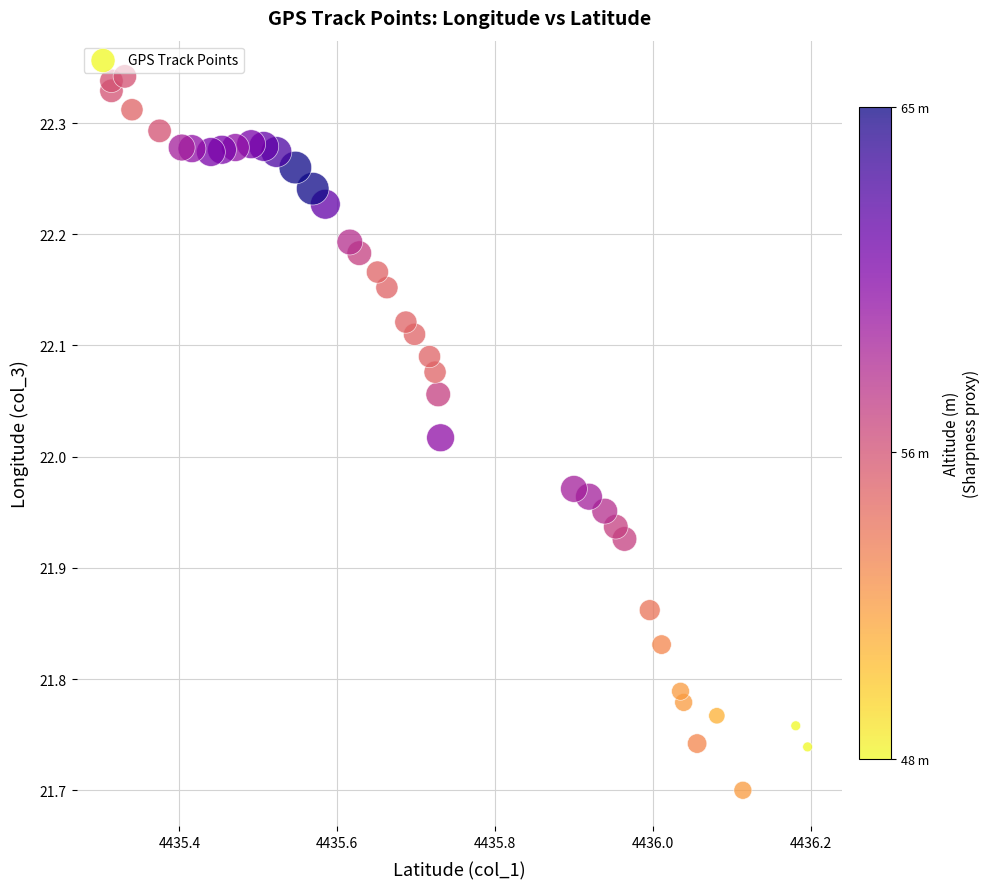

What is the range of X values (max minus min)?

0.9